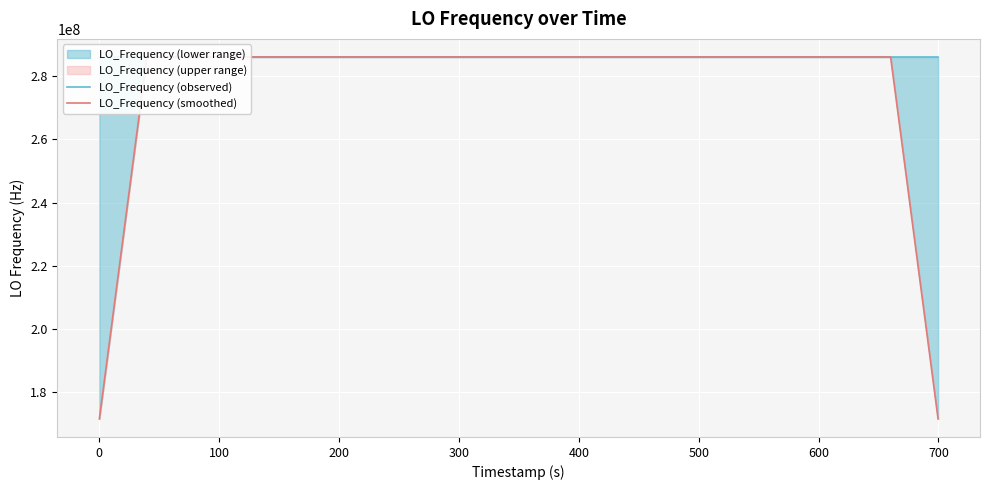

Reading left to right, what are all the values shown in this chart?

LO_Frequency (observed): 286046996.8	286046996.9	286046999.0	286046999.0	286046999.5	286046996.8	286046997.3	286046997.5	286046997.4	286046996.9	286046998.2	286046999.0	286046999.3	286046999.6	286046997.2	286046997.2	286046998.5	286046998.5	286046998.3	286046999.5	286046997.1	286046998.9	286046999.0	286046997.0	286047003.7	286047006.5	286047008.5	286047008.5	286047006.1	286047004.4	286047004.1	286047011.6	286047013.4	286047017.3	286047021.8	286047026.3	286047025.2	286047032.9	286047028.9
LO_Frequency (smoothed): 171628198.5	228837598.3	286046998.2	286046998.2	286046998.3	286046998.0	286046997.7	286046997.2	286046997.5	286046997.8	286046998.2	286046998.6	286046998.7	286046998.5	286046998.4	286046998.2	286046997.9	286046998.4	286046998.4	286046998.5	286046998.6	286046998.3	286046999.1	286047001.0	286047002.9	286047004.8	286047006.7	286047006.8	286047006.3	286047006.9	286047007.9	286047010.2	286047013.6	286047018.1	286047020.8	286047024.7	286047027.0	228837622.7	171628217.4